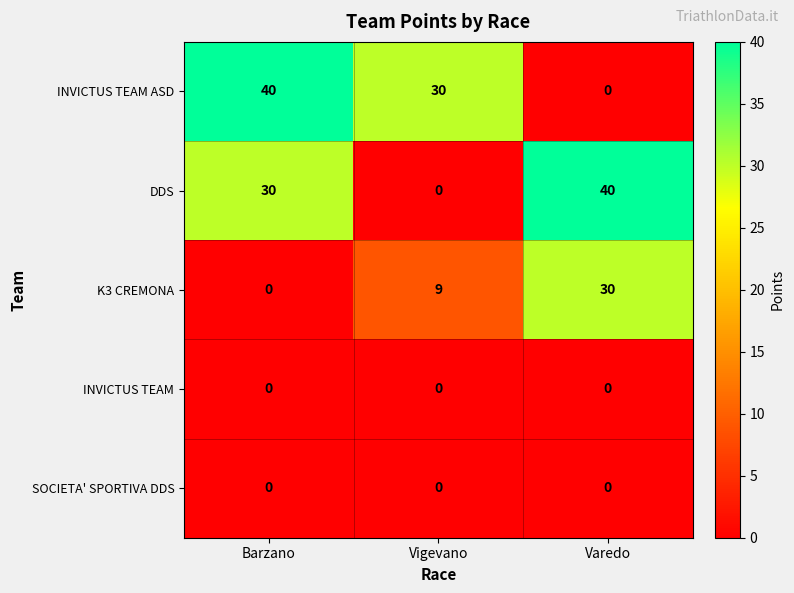

At how many categories does at least one series exceed 16?

3